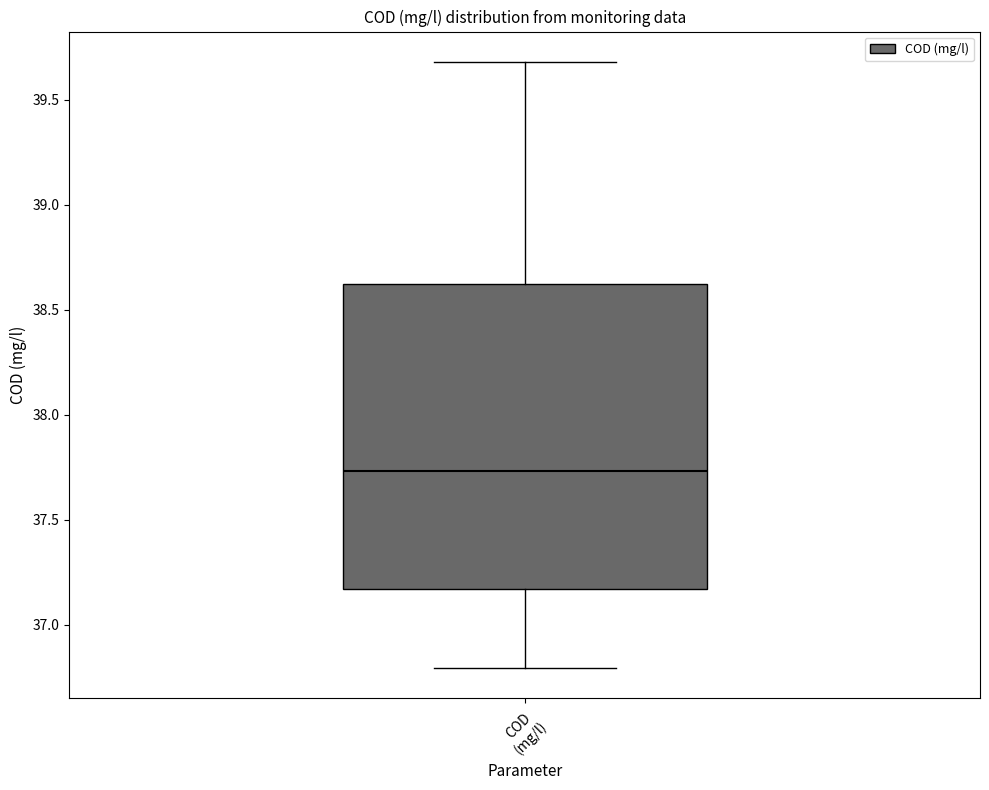

Transcribe this box plot: give where the median line is, the range the box spans, and where the two whiskers end, as read against the y-axis. The values are not printed on the chart, so give them approximately, as read against the axis.

median 37.75, box 37.15 to 38.60, whiskers 36.80 to 39.70